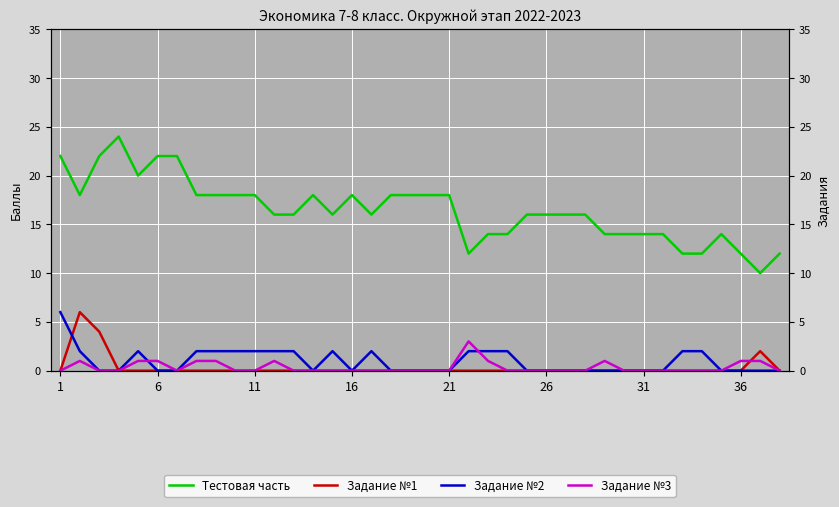

How many lines are shown in the chart?

4